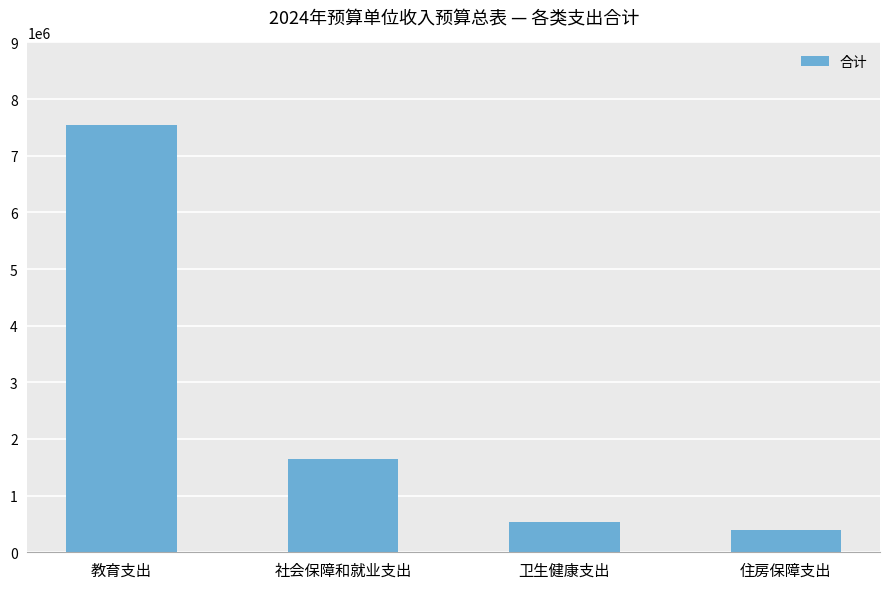

What is the ratio of the value at 社会保障和就业支出 to the value at 卫生健康支出?

3.0